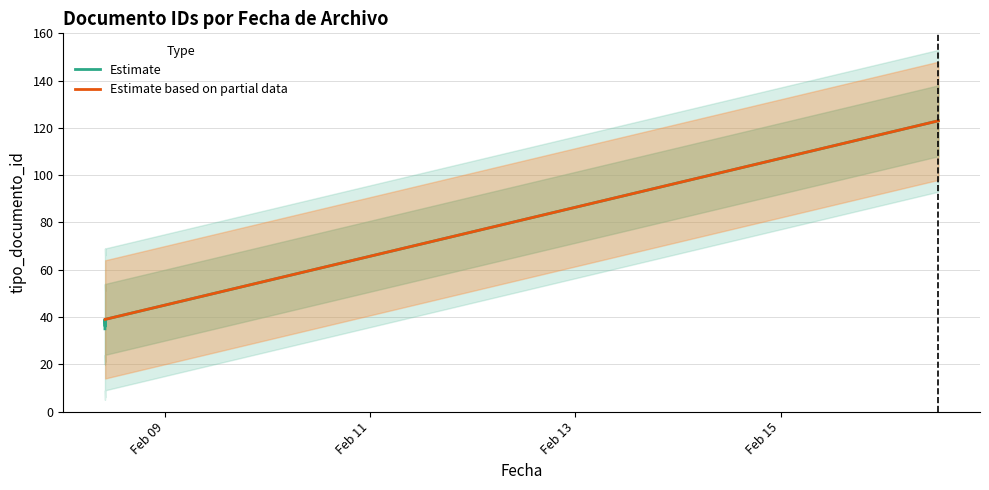

At which category does the data reach its first local peak?

2018-02-16 12:54:44